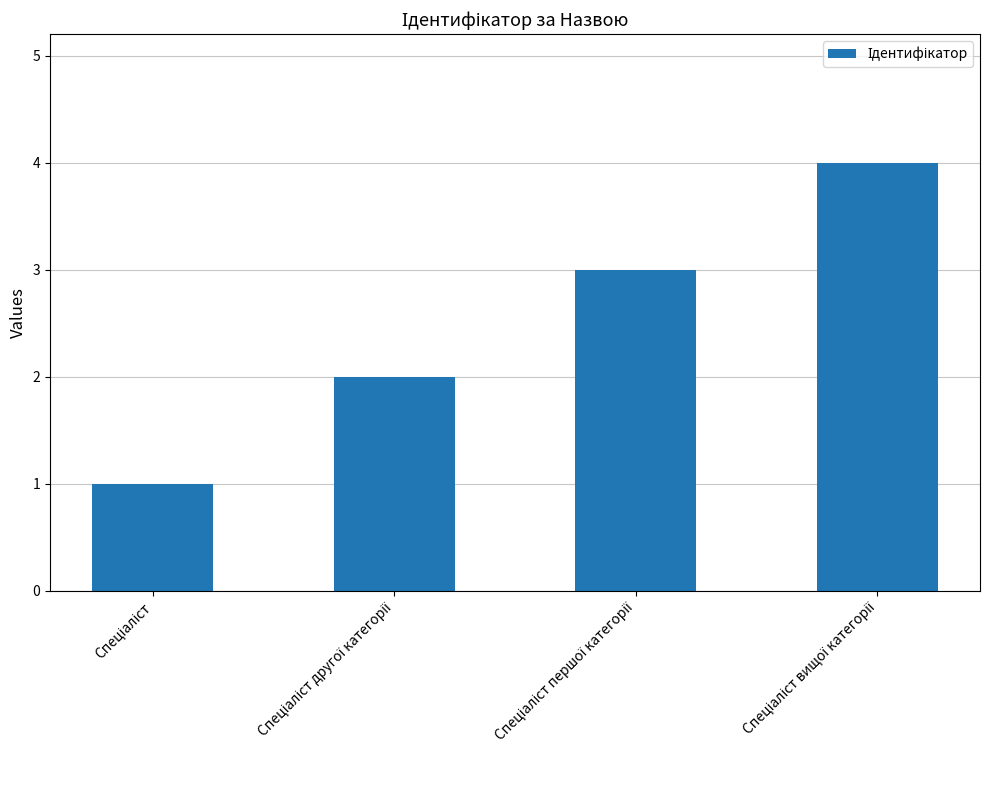

What is the sum of all values?

10